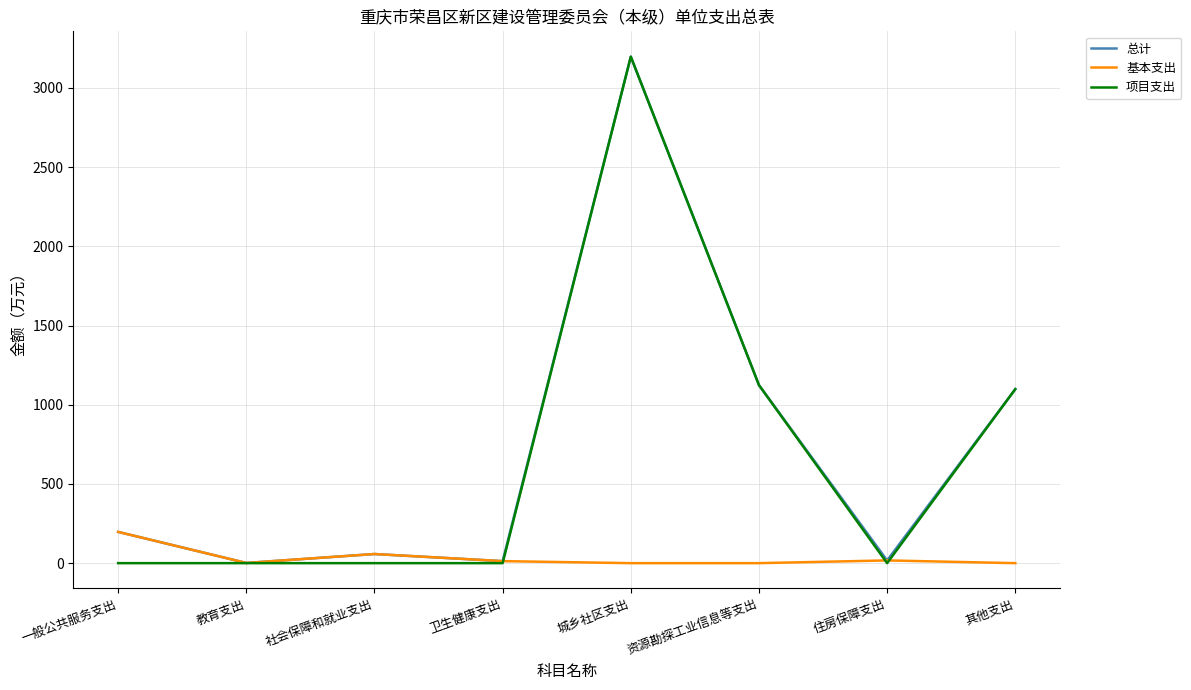

At which label is 项目支出 closest to 1598?

资源勘探工业信息等支出